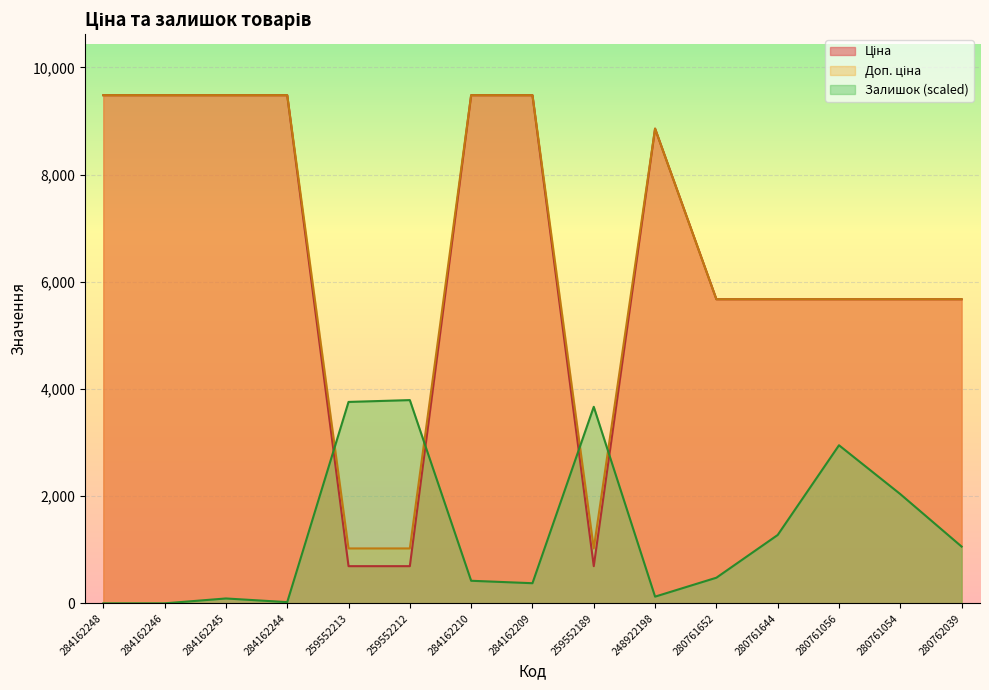

Rank the categories by Ціна value from highest to lowest.

284162248, 284162246, 284162245, 284162244, 284162210, 284162209, 248922198, 280761652, 280761644, 280761056, 280761054, 280762039, 259552213, 259552212, 259552189